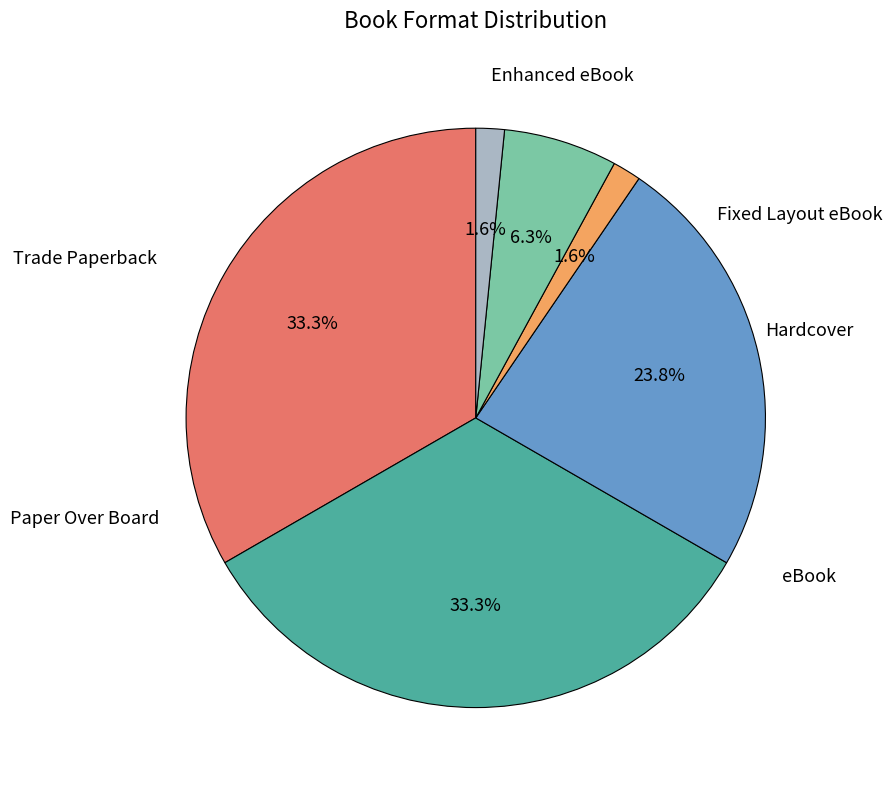

Which category has the biggest portion of the pie?

Trade Paperback